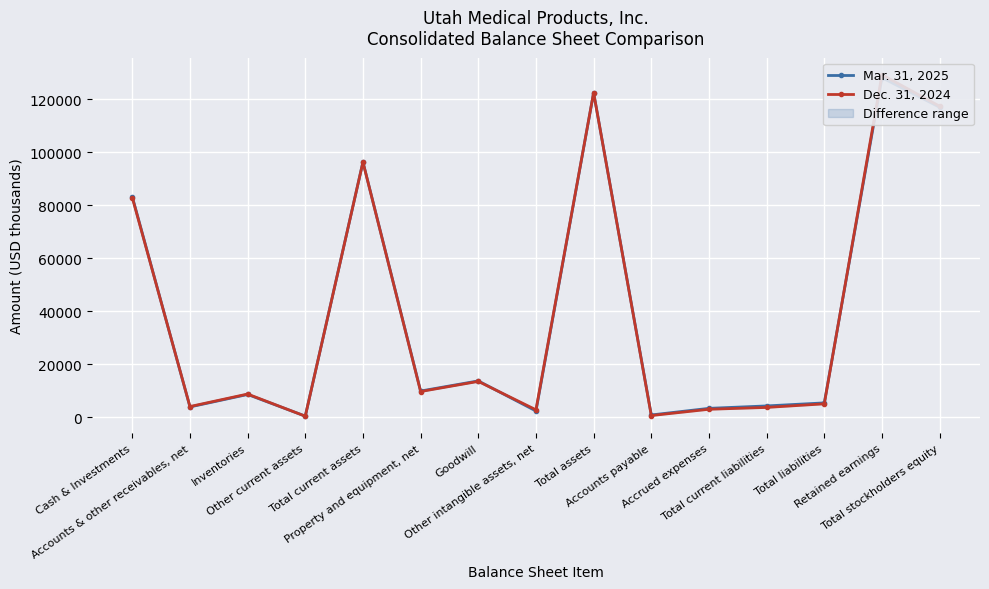

Which series has the largest range (max minus min)?

Dec. 31, 2024